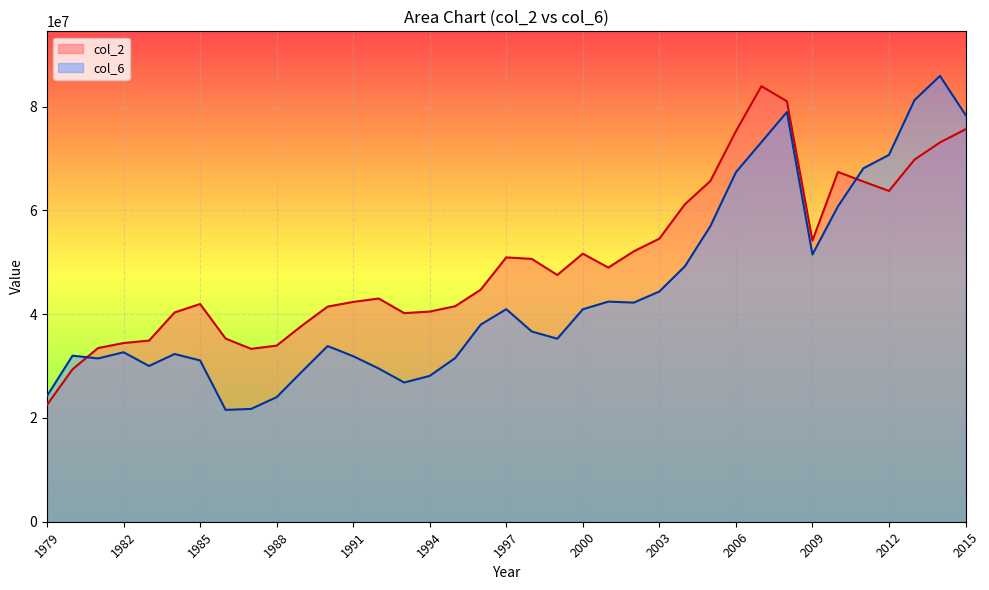

What is the value of the col_2 point at the 4th from the left?

34432501